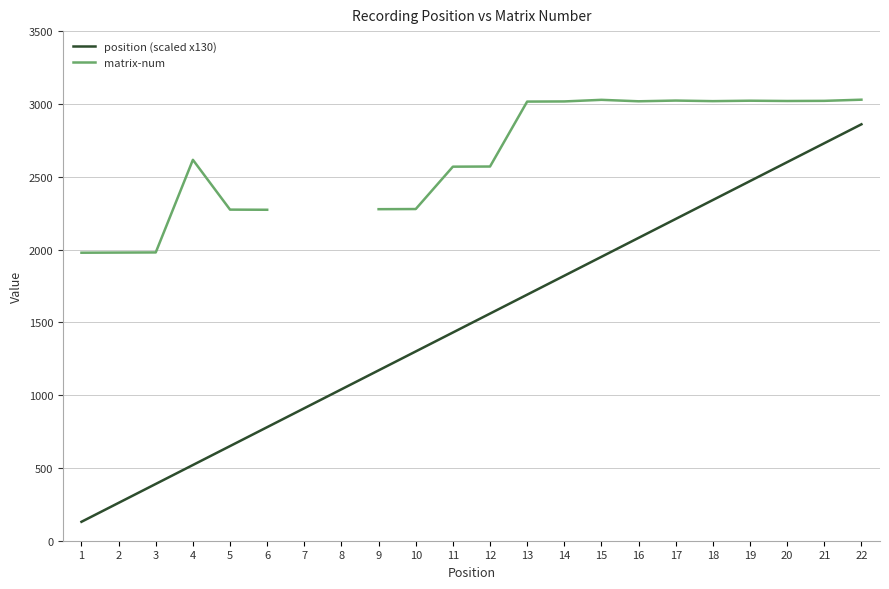

What is the value of the matrix-num point at the 21st from the left?

3021.0